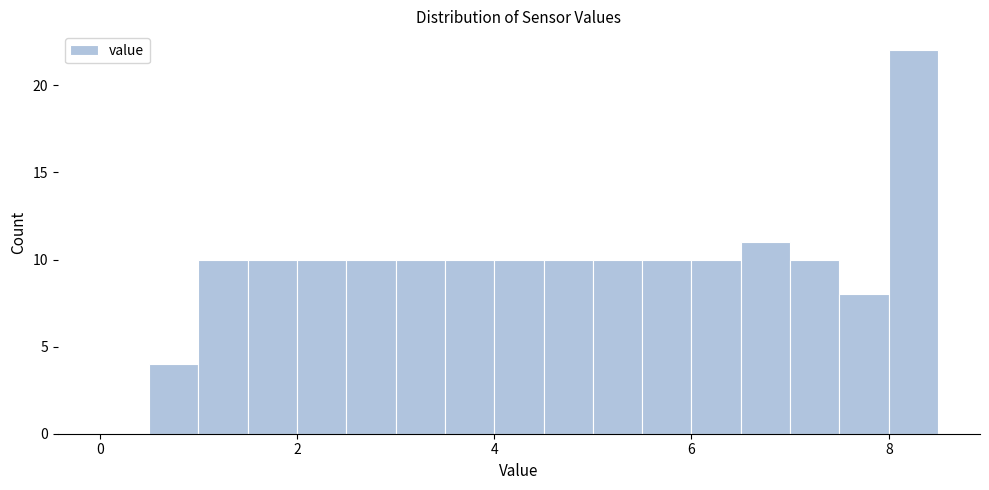

Read against the x-axis, roughly where is the centre of the tallest bar?

8.2